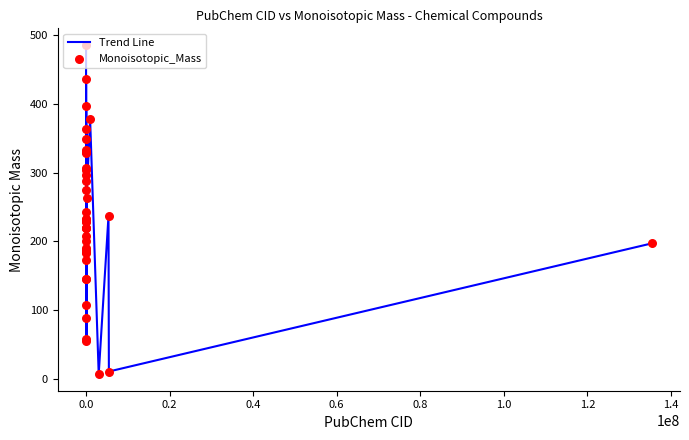

What is the greatest value displayed?

485.7